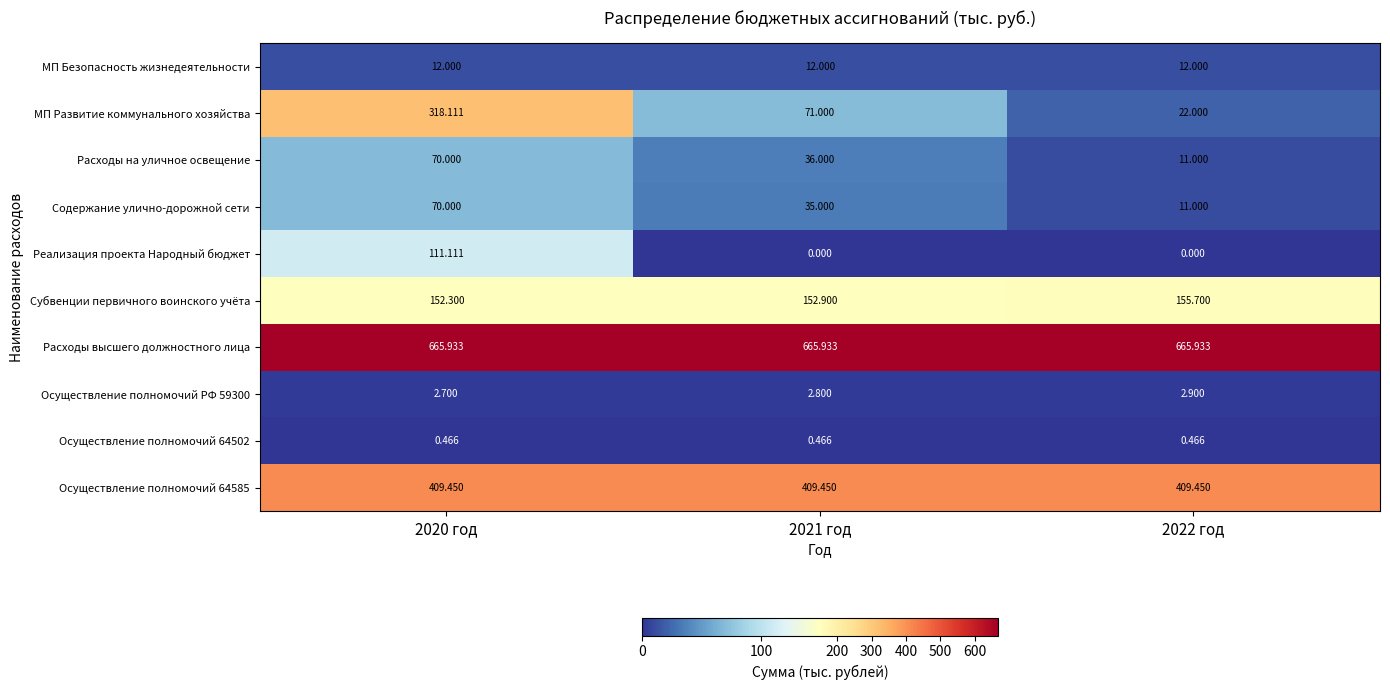

Which series has the largest total across all categories?

Расходы высшего должностного лица